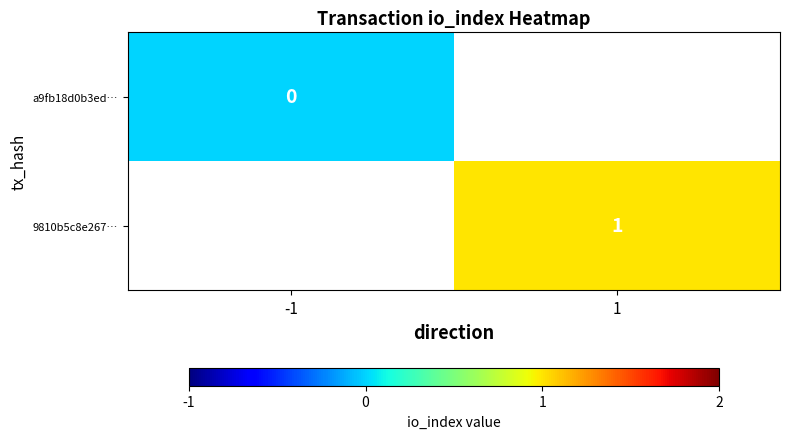

The 9810b5c8e267… series shows 0 at 1. True or false?

False